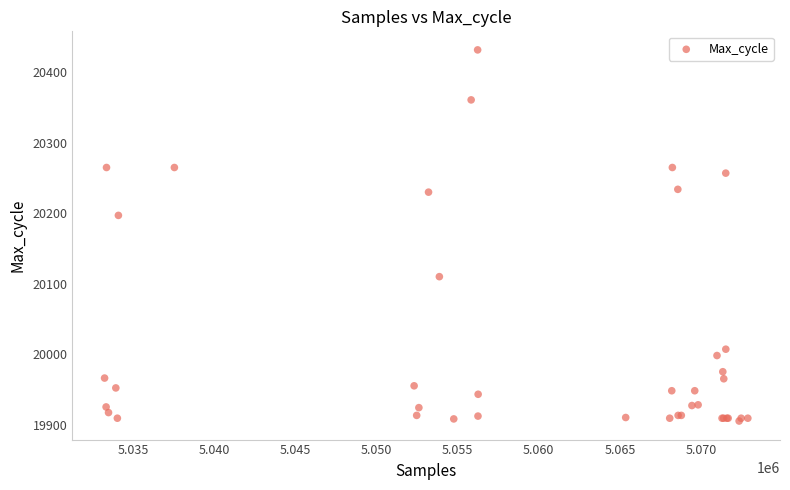

What Y value in the scatter plot is closest to 20168?

20197